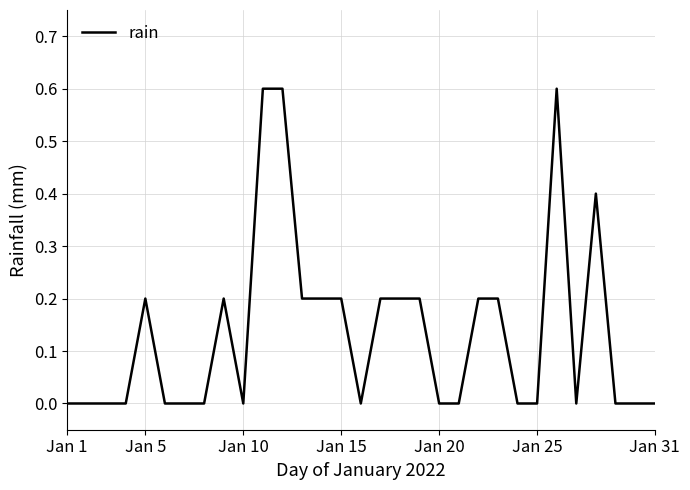

What is the difference between the maximum and minimum values?

0.6